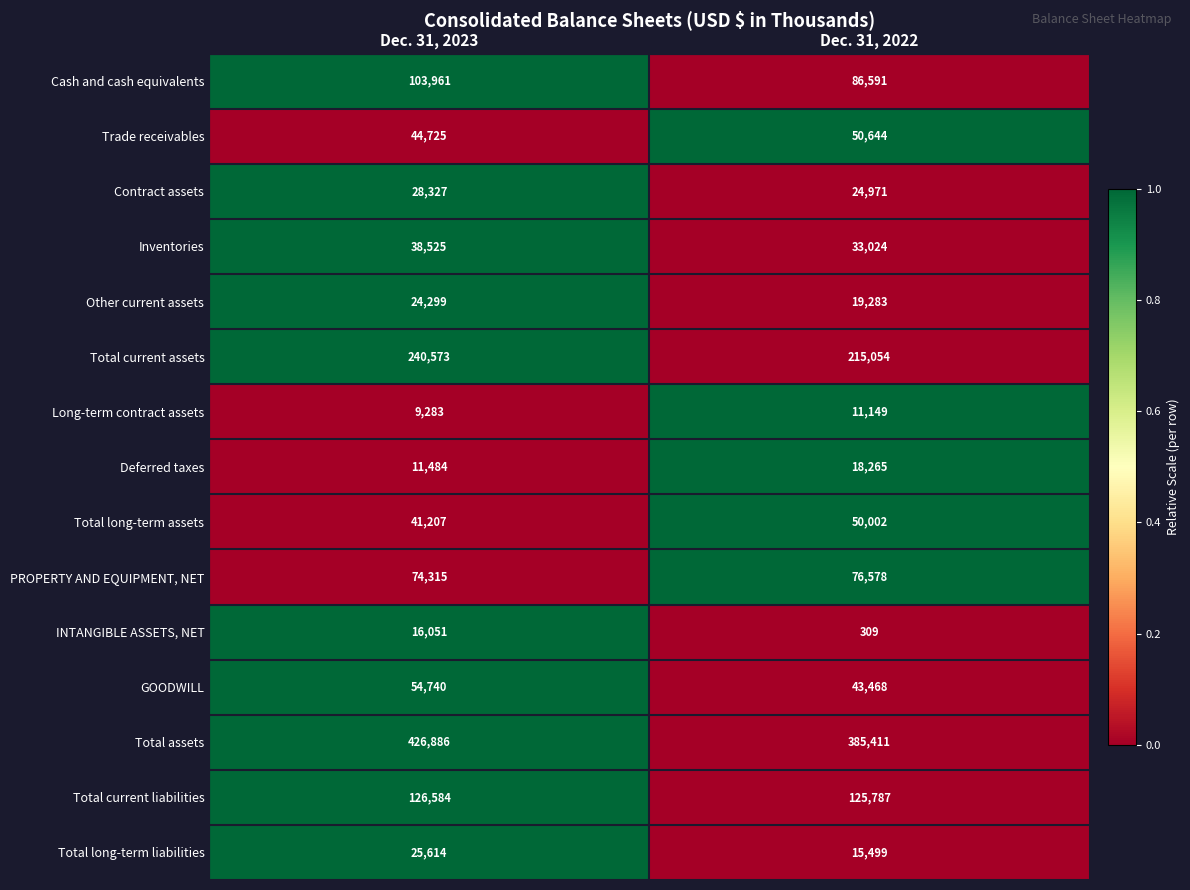

At which category is the sum across all series the highest?

Dec. 31, 2023